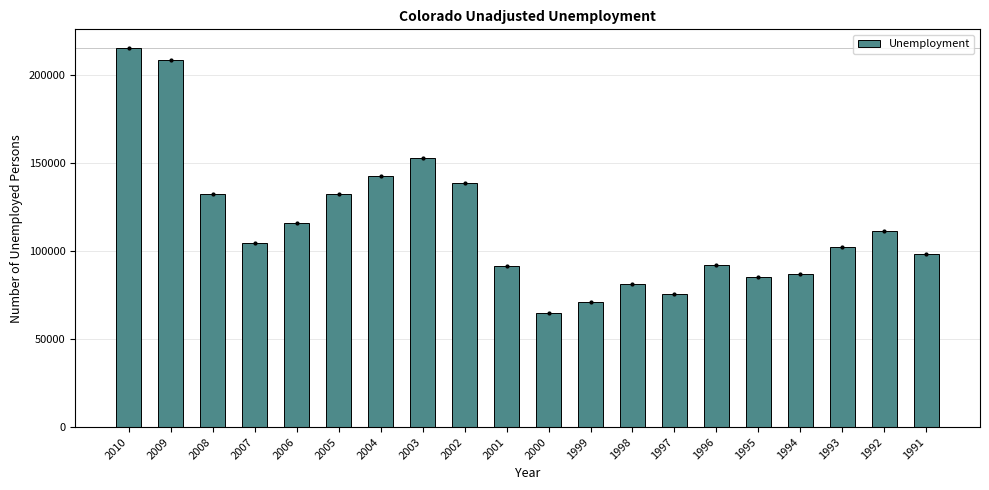

The value at 2004 is 142469. True or false?

True